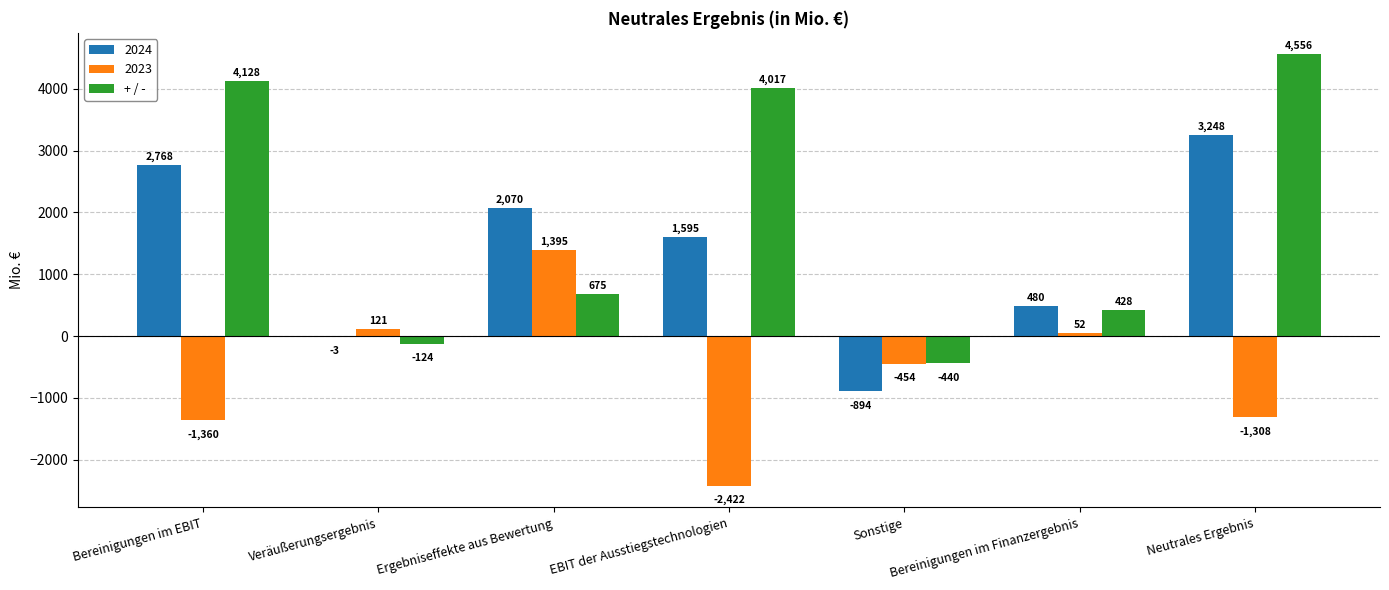

Is it true that + / - equals 4017 at EBIT der Ausstiegstechnologien?

True